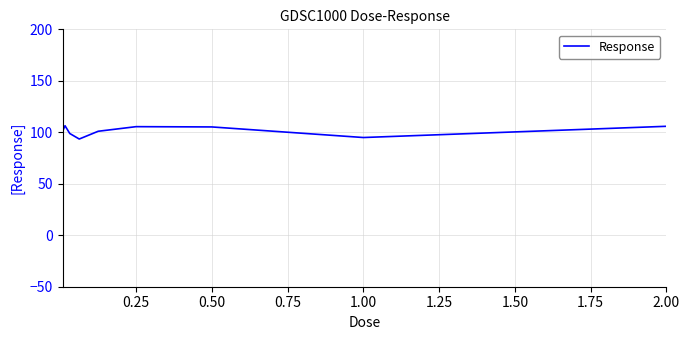

What is the difference between the maximum and minimum values?

12.9